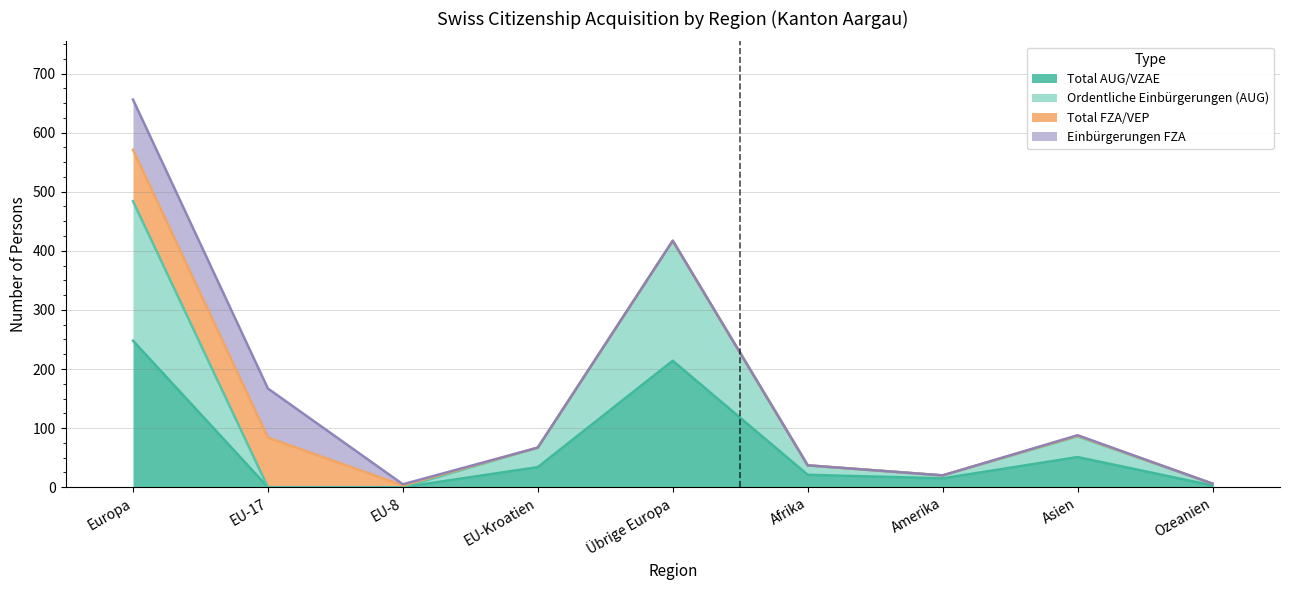

What is the maximum value for Total AUG/VZAE?

248